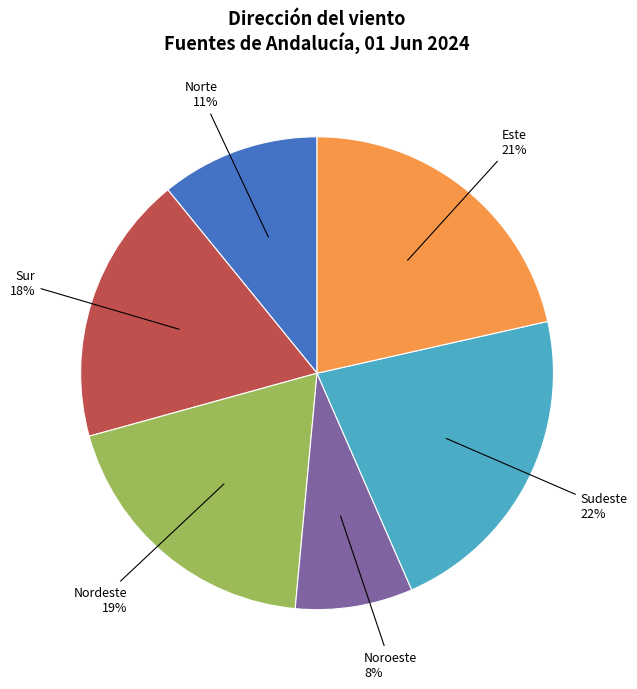

Does Este account for over 50% of the chart?

No